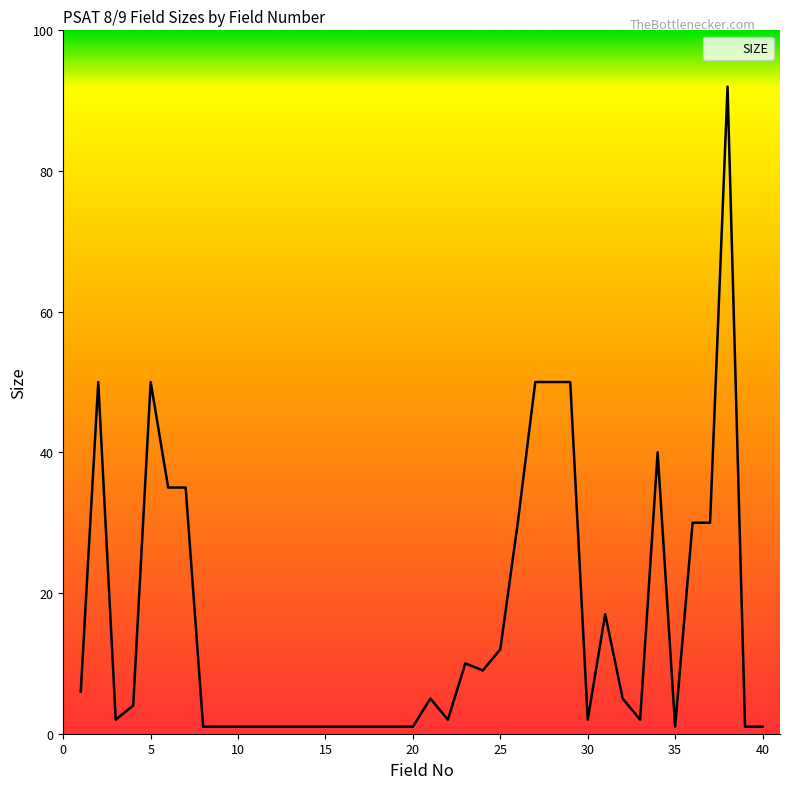

What is the sum of all values?

634